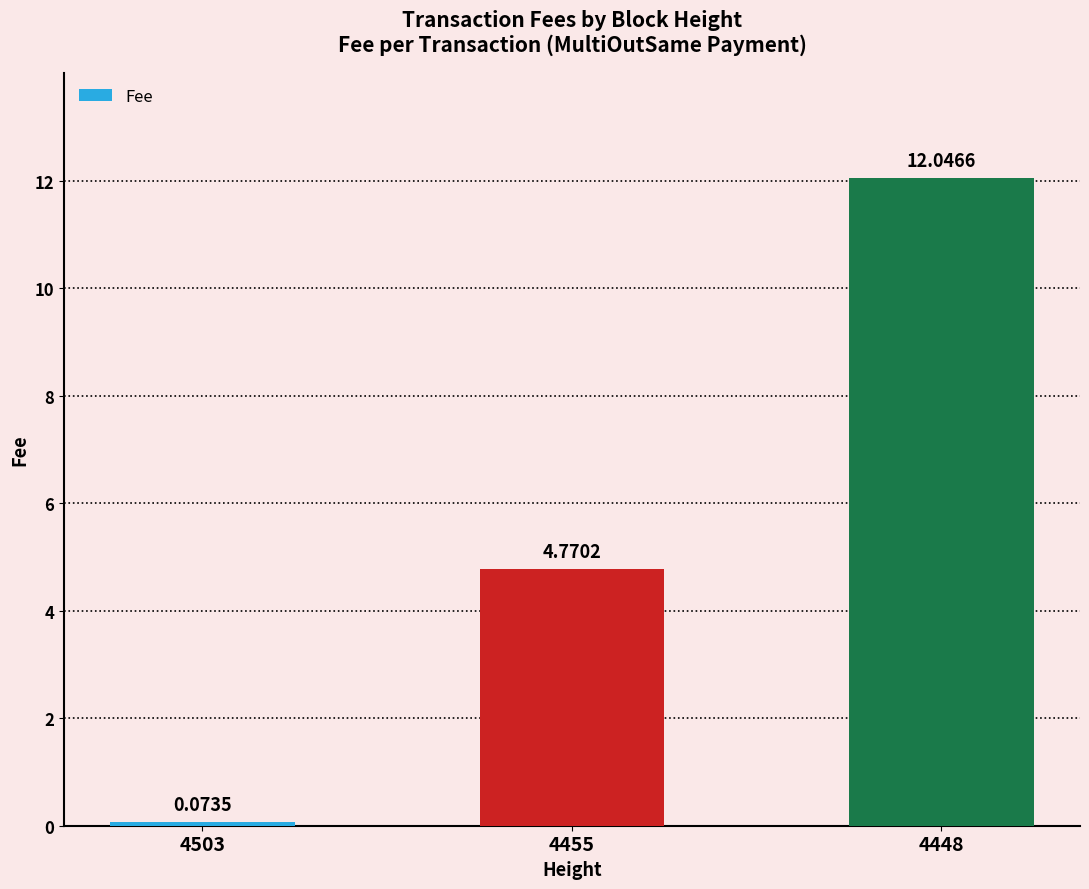

Rank the categories by value from highest to lowest.

4448, 4455, 4503